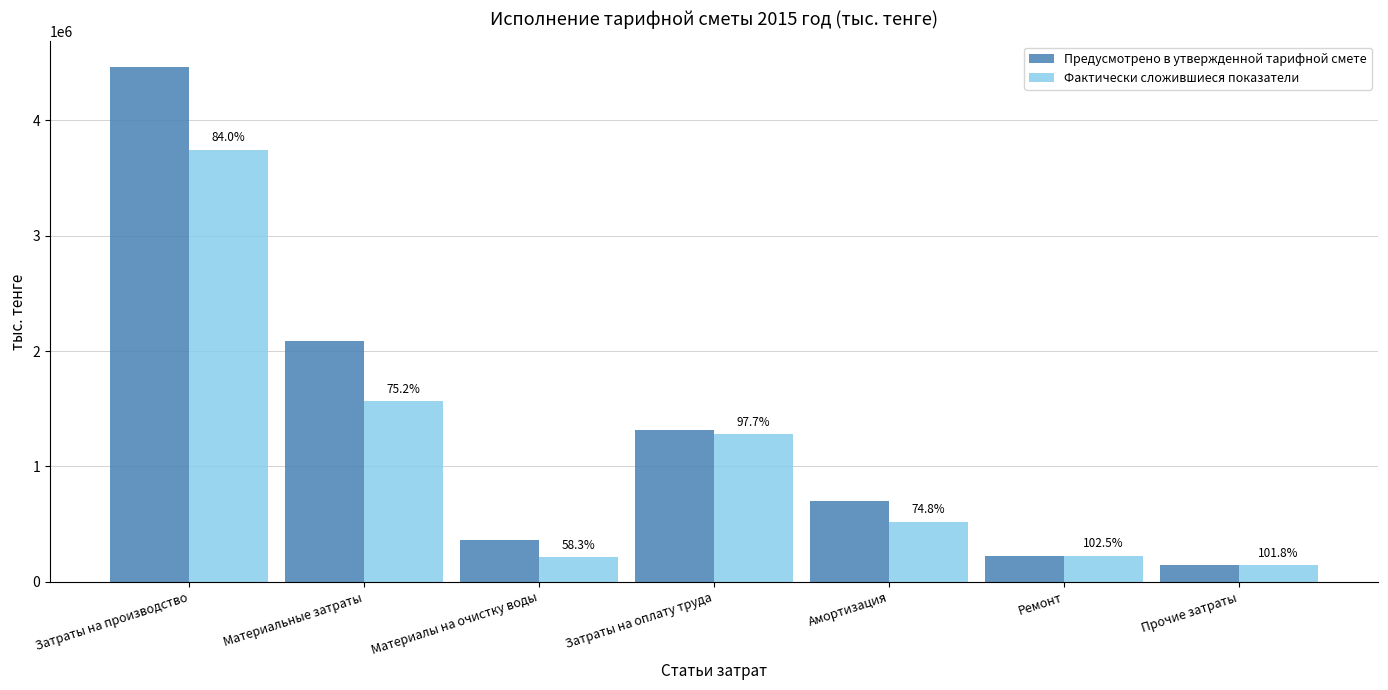

What is the highest value of the Фактически сложившиеся показатели series?

3746175.6